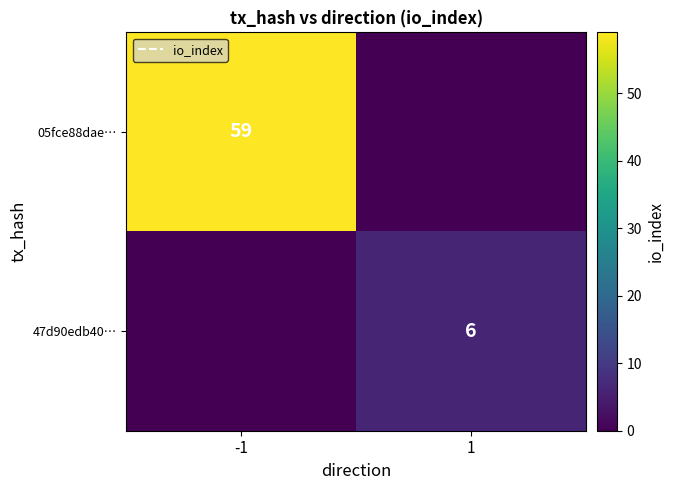

What is the difference between the 47d90edb40… values at 1 and -1?

6